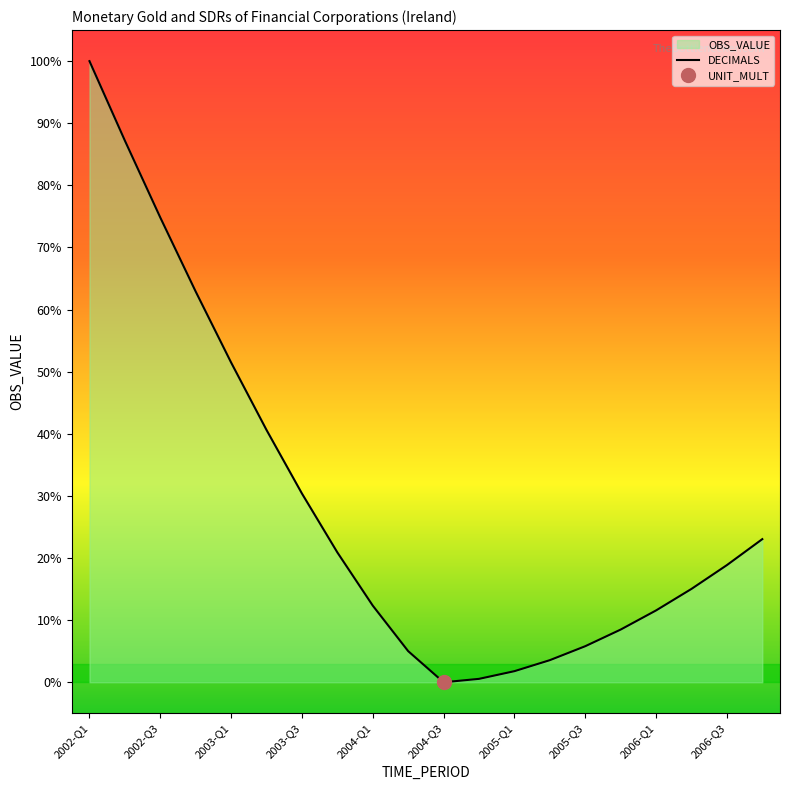

Which category has the highest value across all series?

2002-Q1